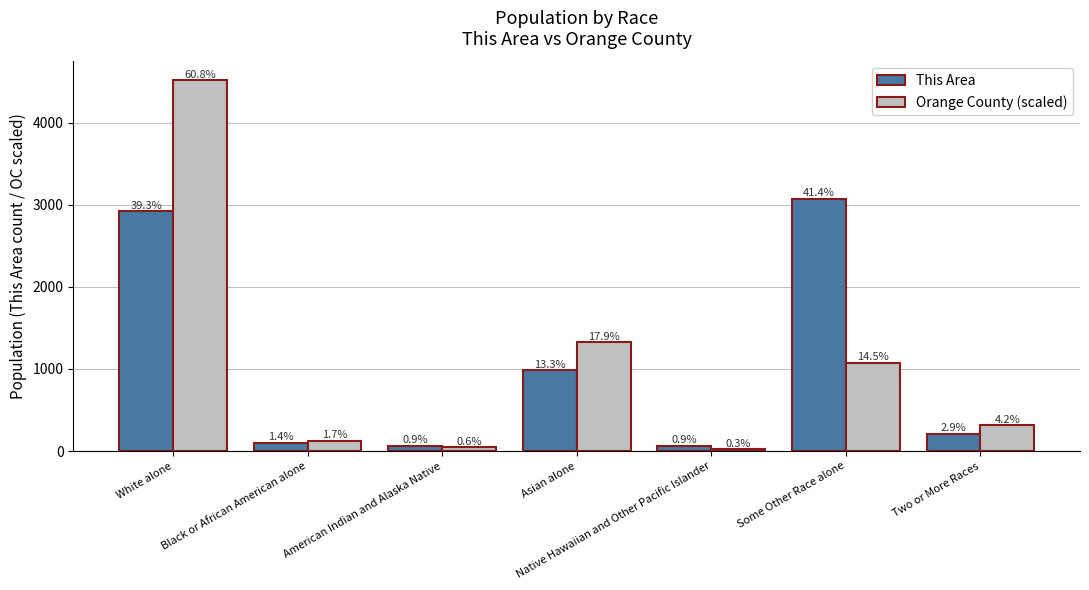

What is the difference between the Orange County (scaled) values at Asian alone and Black or African American alone?

1202.5